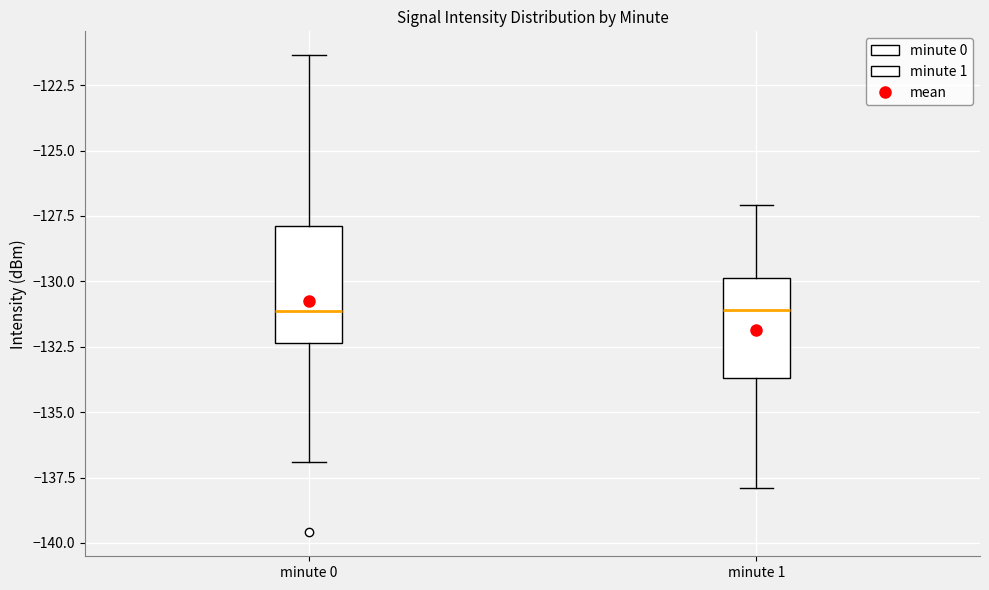

Where does the upper whisker of the box for minute 0 end on the y-axis? The values are not printed on the chart, so give them approximately, as read against the axis.

-121.5